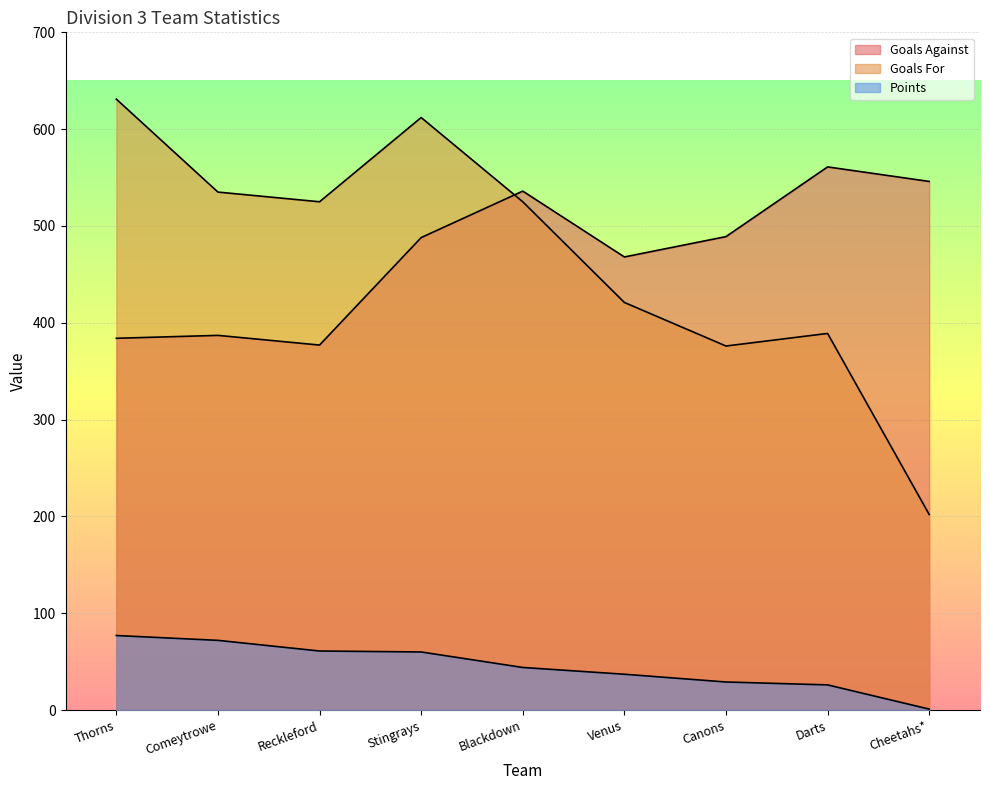

What is the value of the Points point at the 3rd from the left?

61